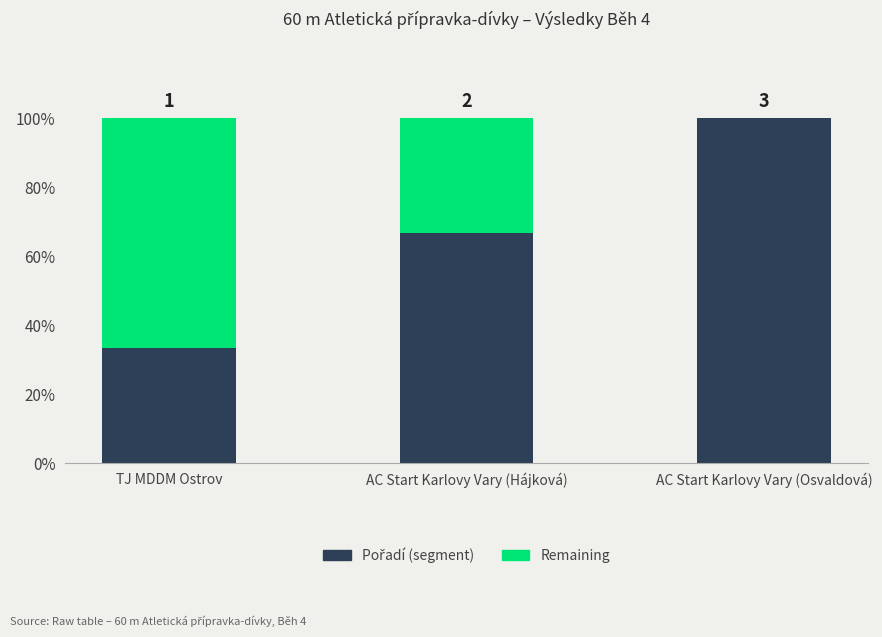

Does the chart contain stacked bars?

Yes